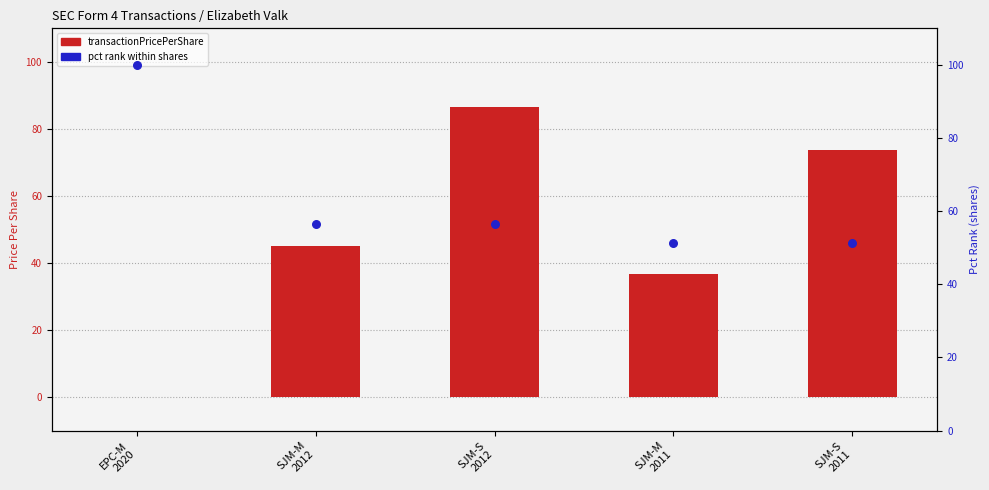

Which series reaches the maximum Y coordinate?

pct rank (shares)